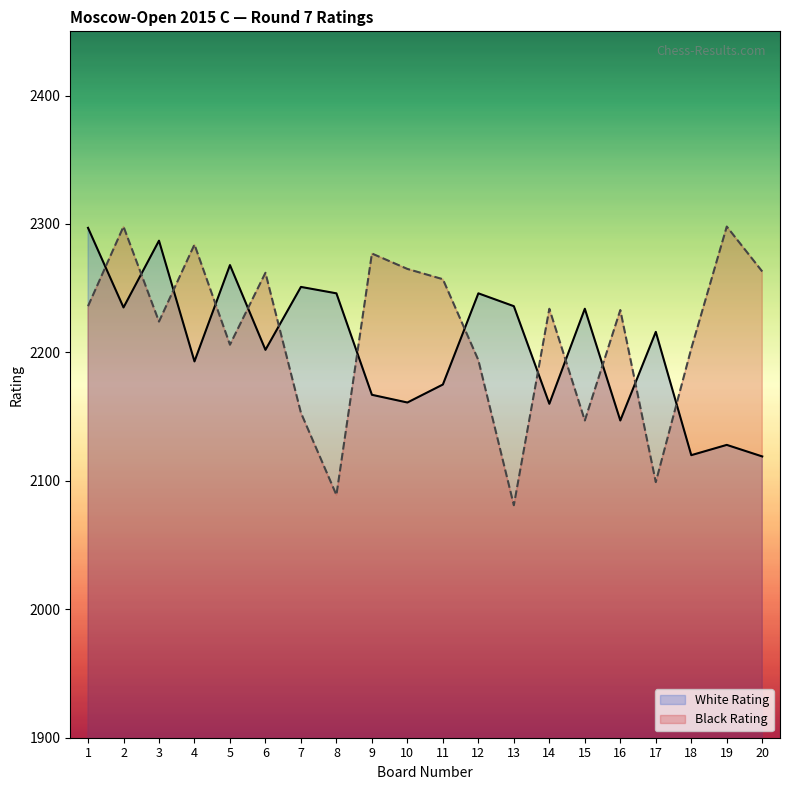

What is the value of the Black Rating point at the 7th from the left?

2153